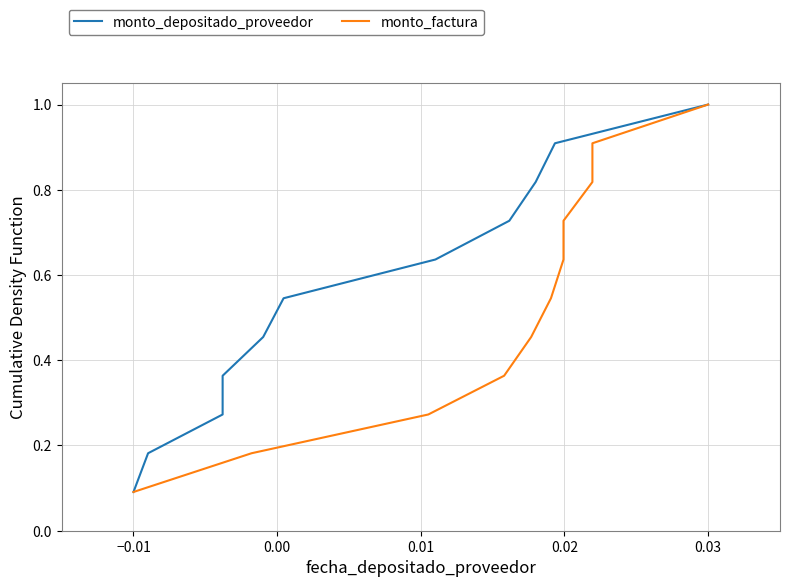

Does the chart display data point markers on the line(s)?

No